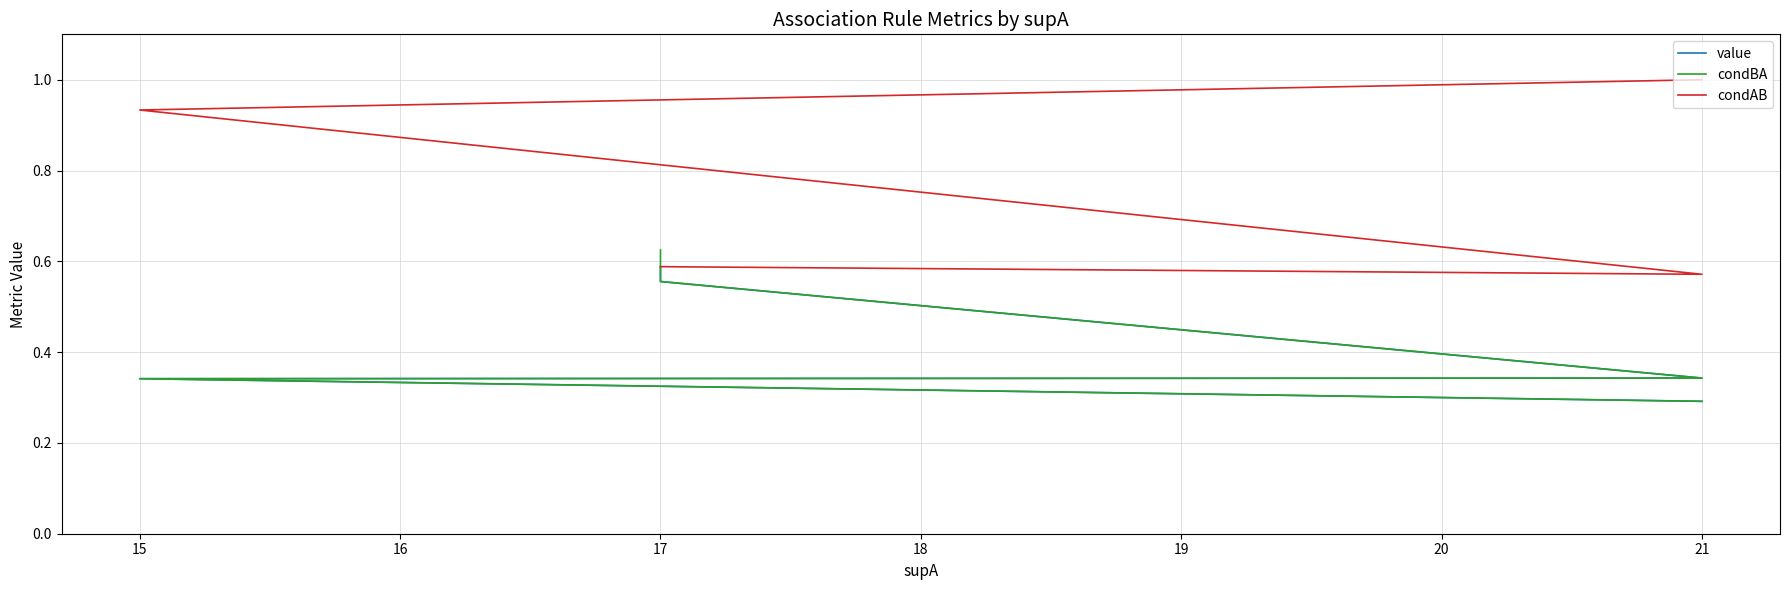

Is the value of condBA at 17 greater than the value of value at 21?

Yes